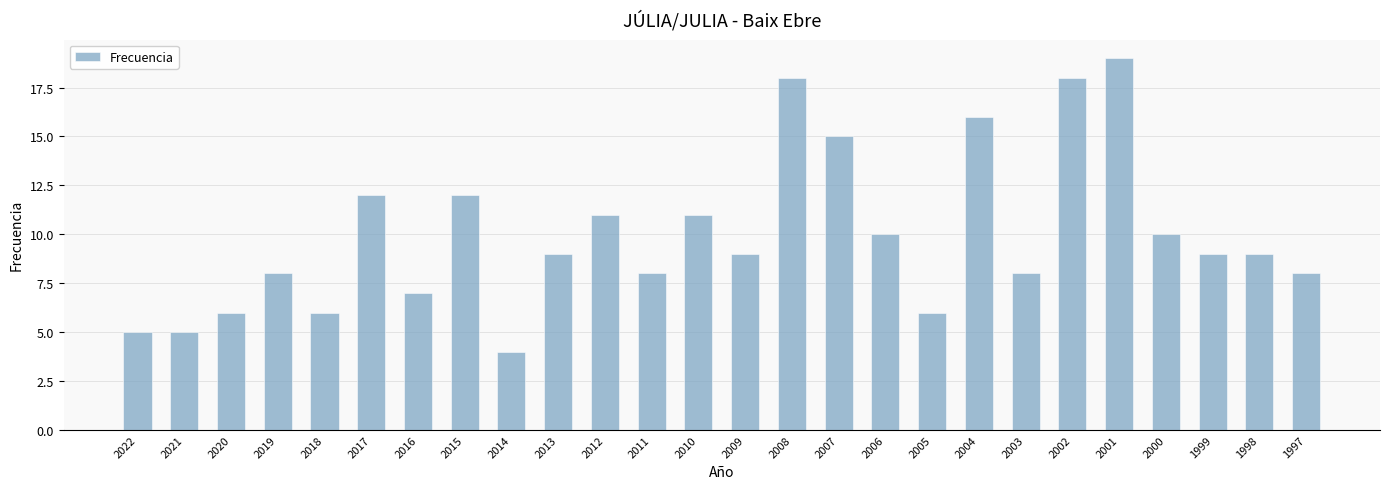

What is the minimum value shown in the chart?

4